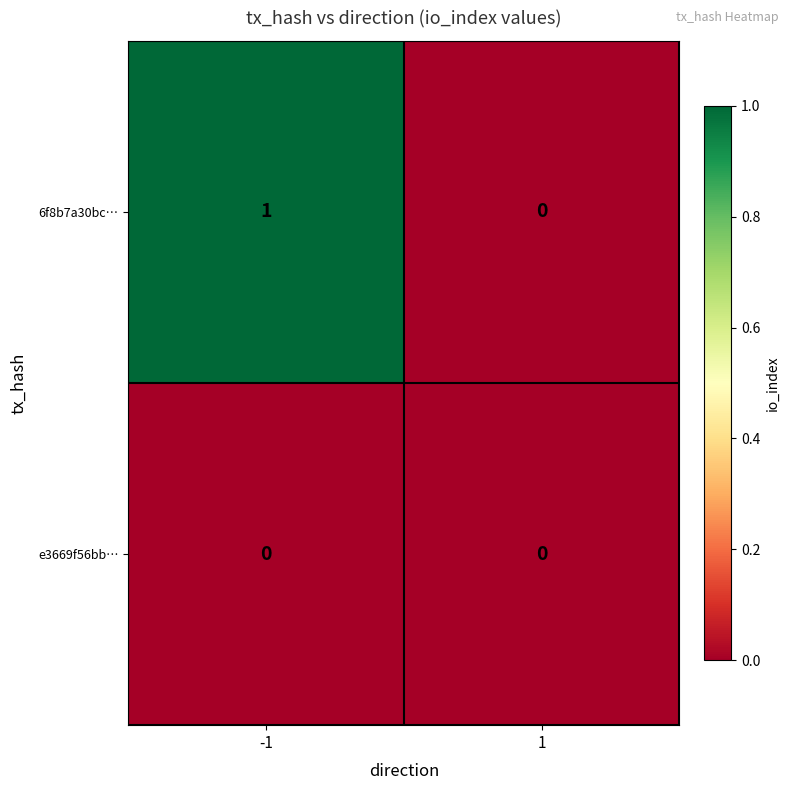

Which category has the highest value across all series?

-1